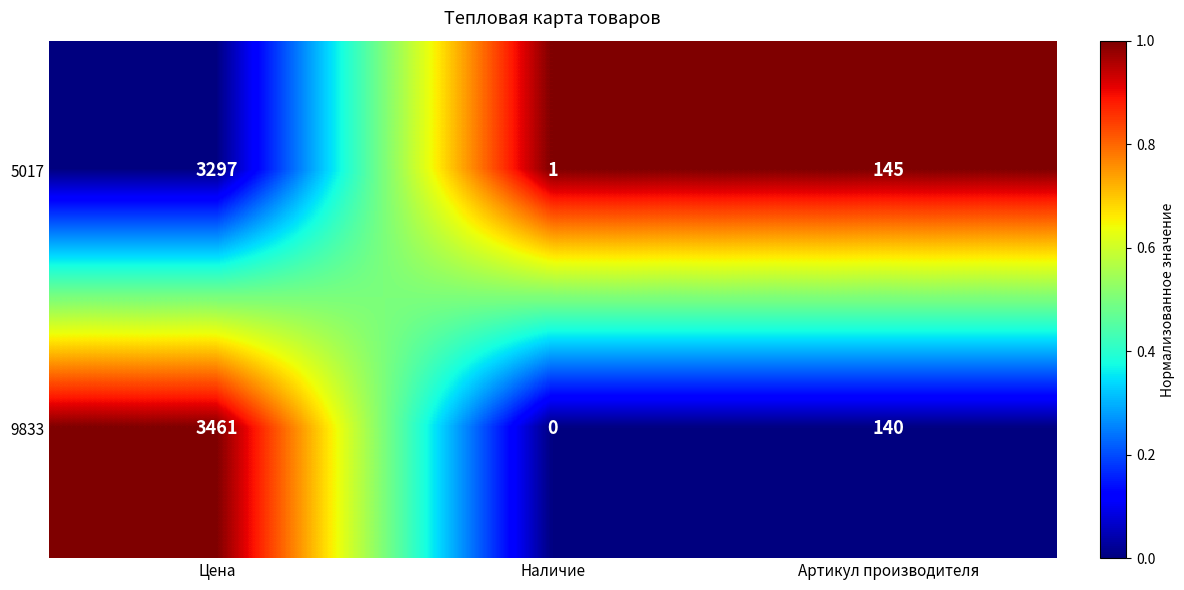

At which category is the sum across all series the highest?

Цена